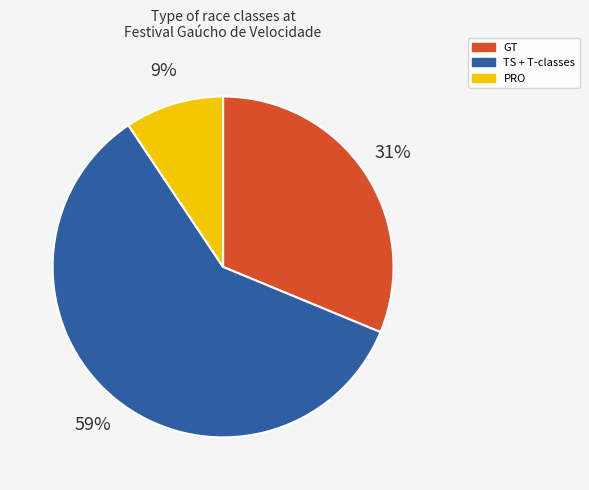

Which slice is the largest?

TS + T-classes